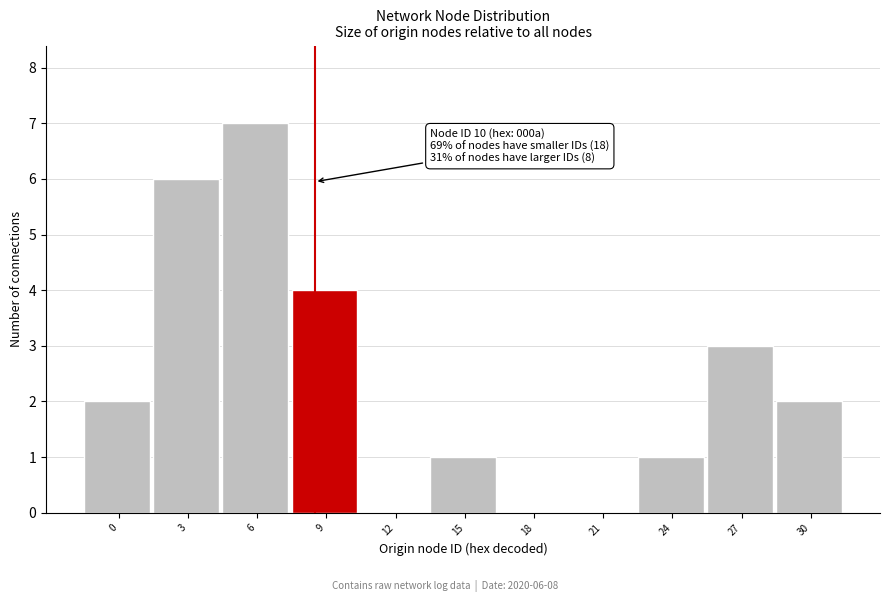

Reading right to left, what are all the values shown in this chart?

30=2	27=3	24=1	21=0	18=0	15=1	12=0	9=4	6=7	3=6	0=2